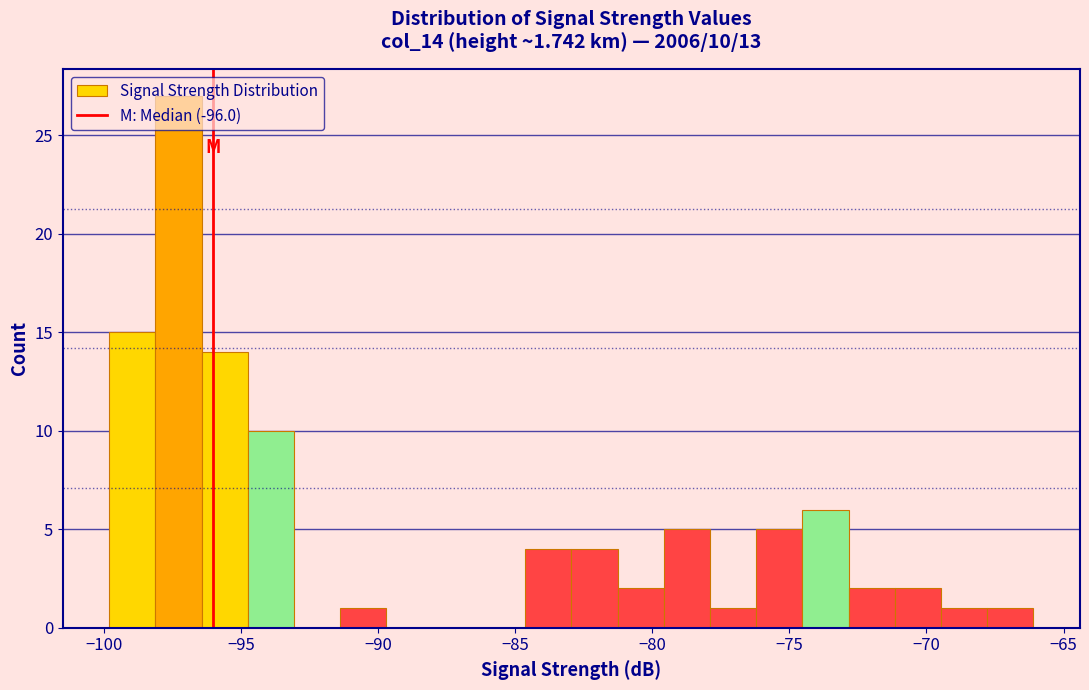

Around what value on the x-axis is the tallest bar? Give the approximate position of its centre, as read against the axis.

-97.5